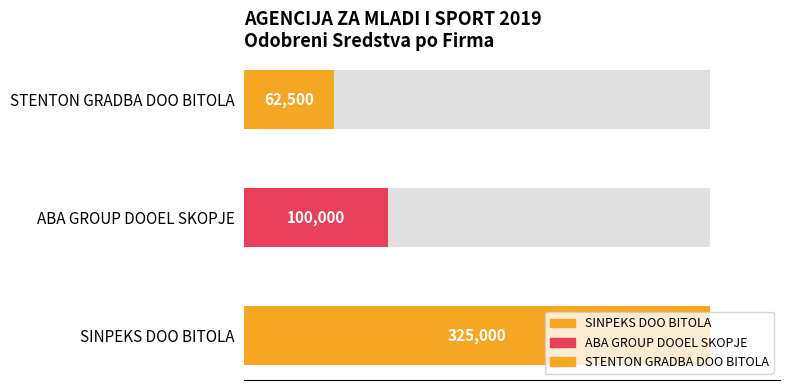

True or false: the data shows 100000 at ABA GROUP DOOEL SKOPJE.

True